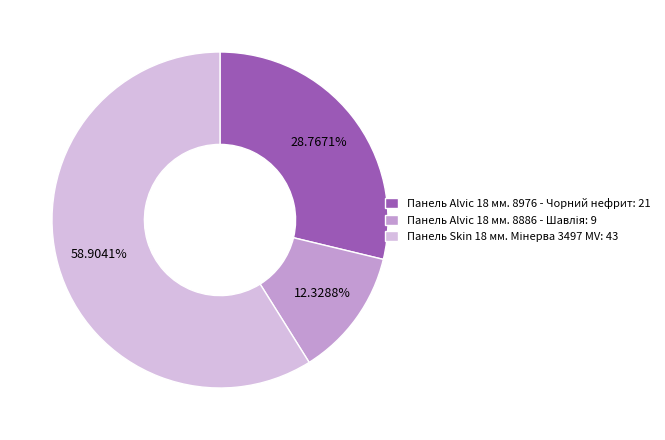

Does any single category account for the majority?

Yes